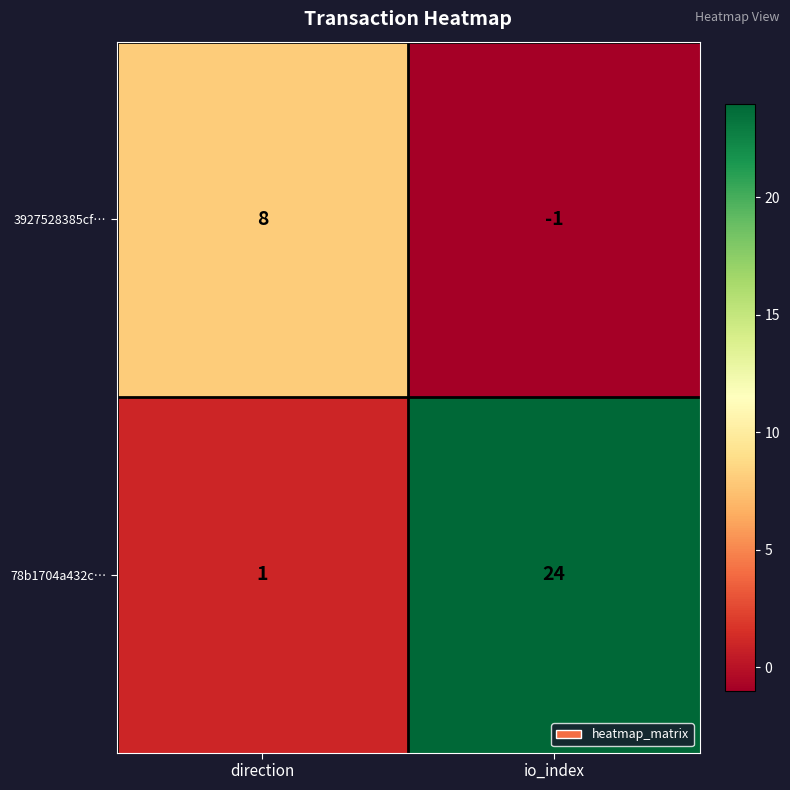

What is the greatest value displayed?

24